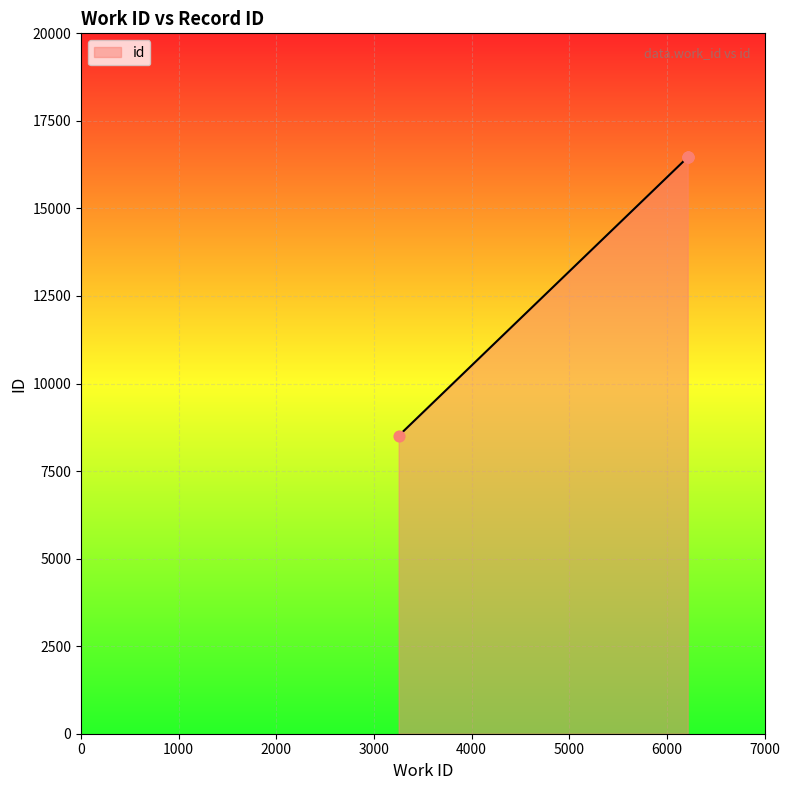

Which has a higher value, 6213 or 6213?

6213